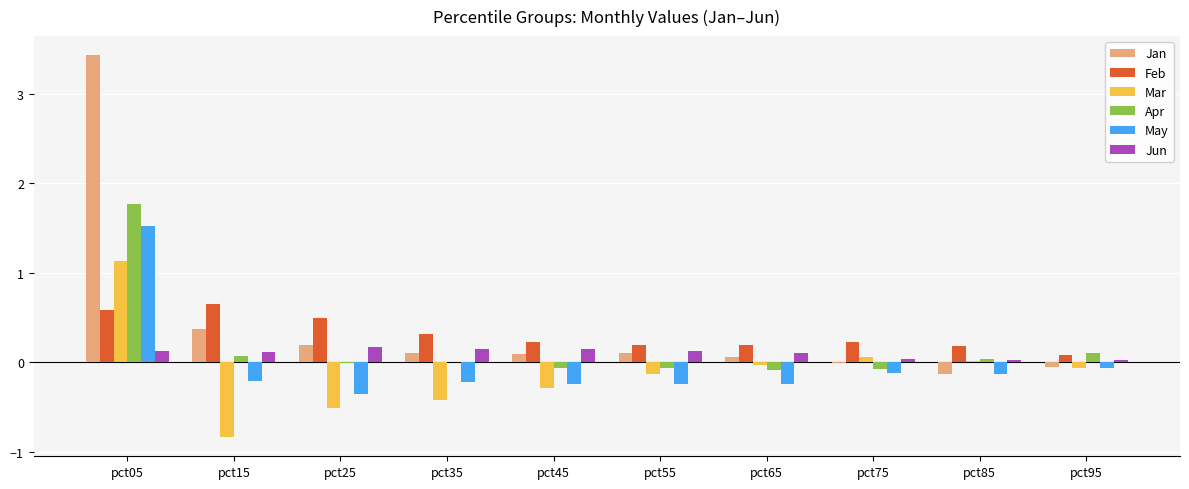

How many groups of bars are there?

10